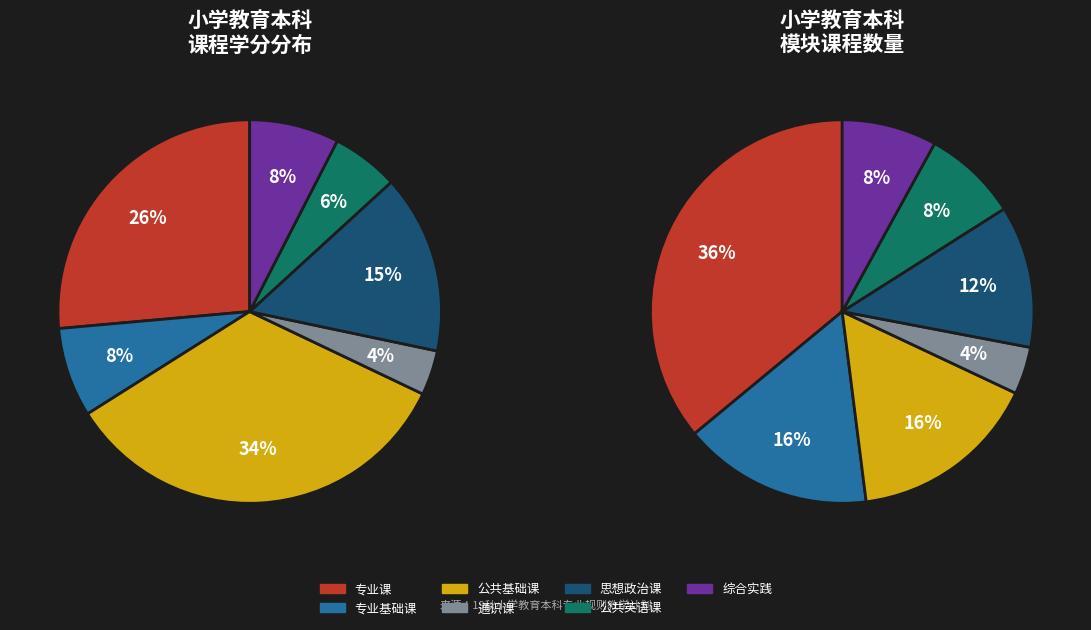

How many segments does this pie chart have?

7